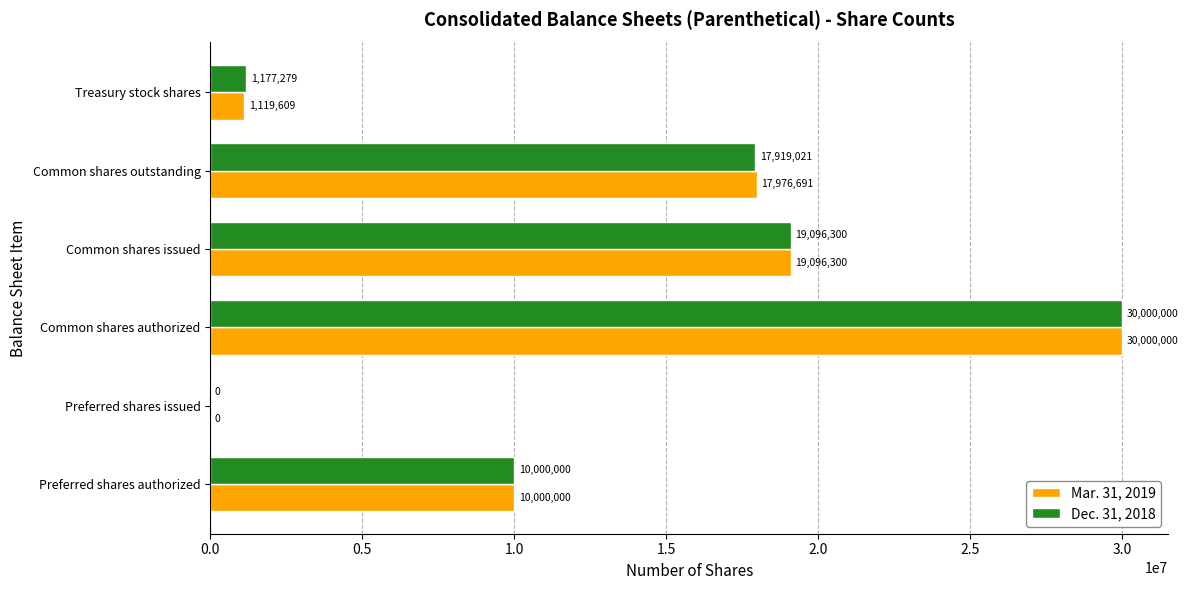

Is it true that Dec. 31, 2018 equals 30000000 at Common shares authorized?

True